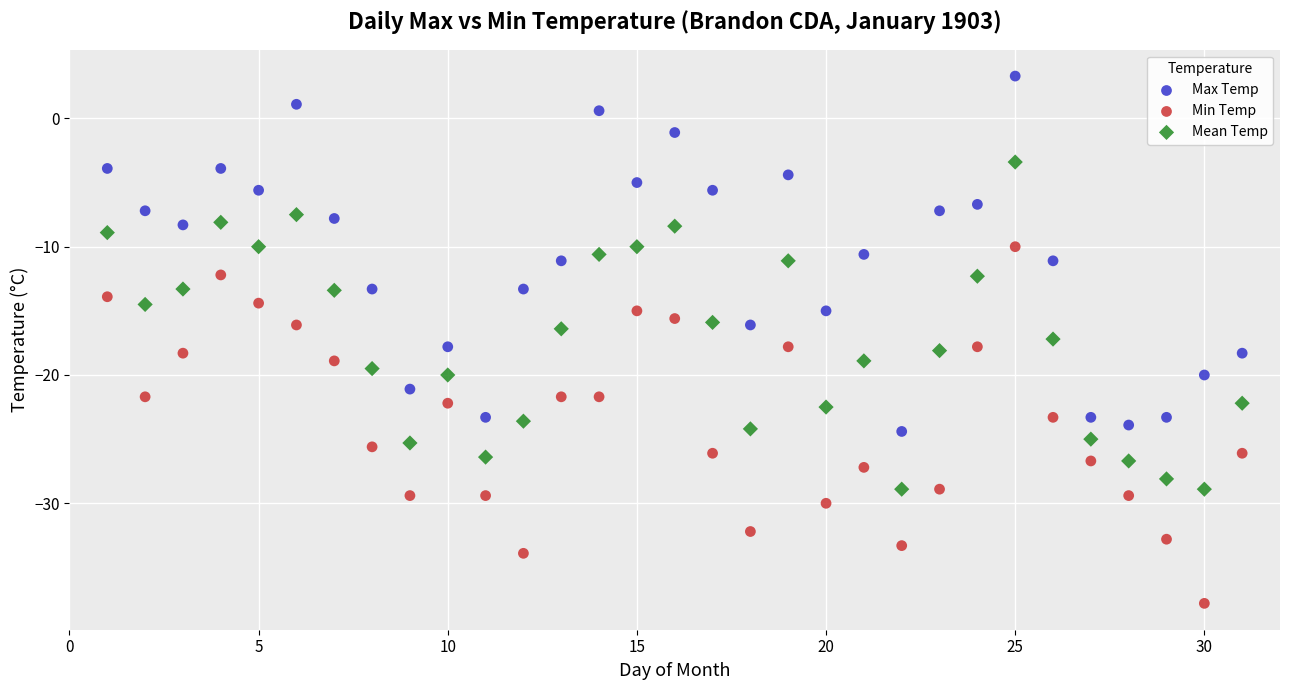

What are all the series names shown in the legend?

Max Temp, Min Temp, Mean Temp